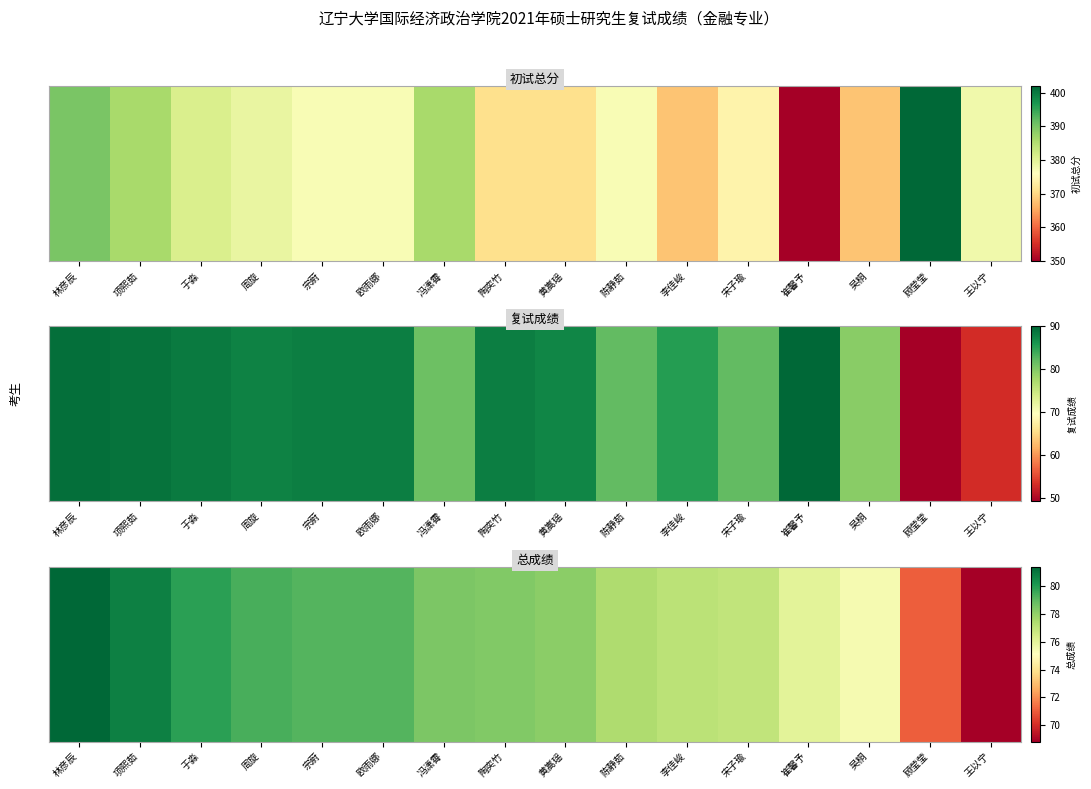

The chart shows a value of 76.0 at 崔馨予. True or false?

True